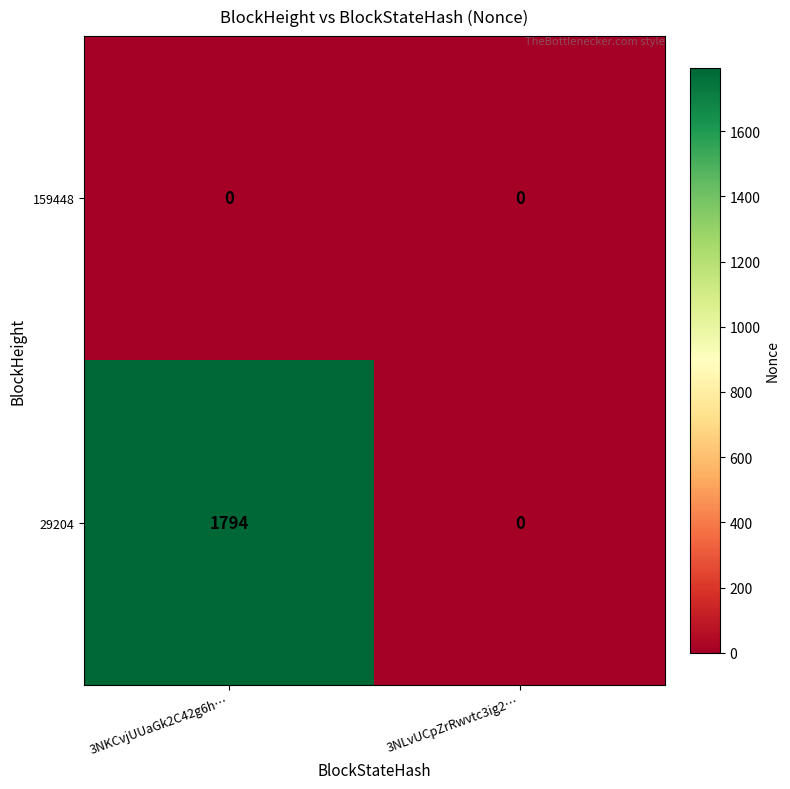

Reading right to left, extract all data points from this chart.

159448: 3NLvUCpZrRwvtc3ig2…=0	3NKCvjUUaGk2C42g6h…=0
29204: 3NLvUCpZrRwvtc3ig2…=0	3NKCvjUUaGk2C42g6h…=1794